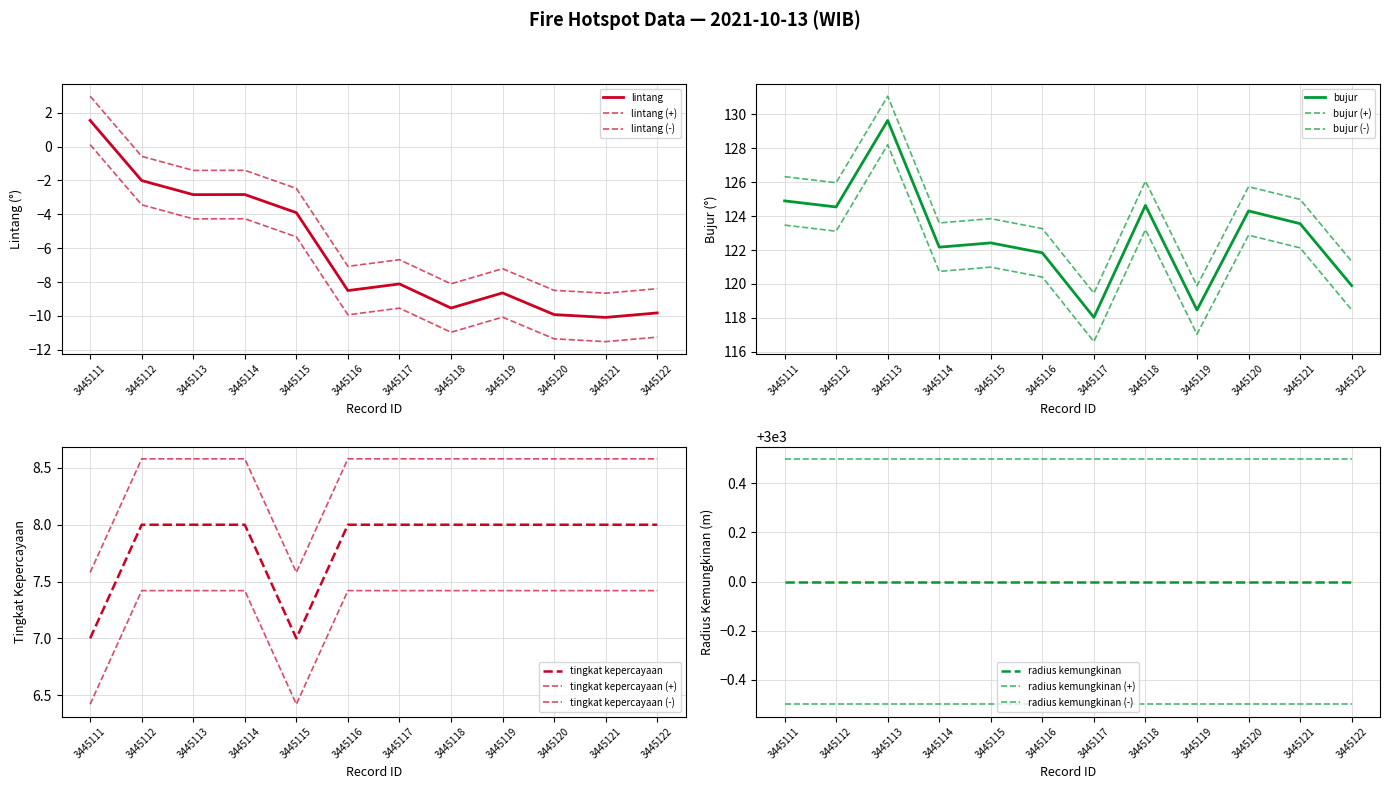

What is the value of the bujur point at the 7th from the left?

118.0